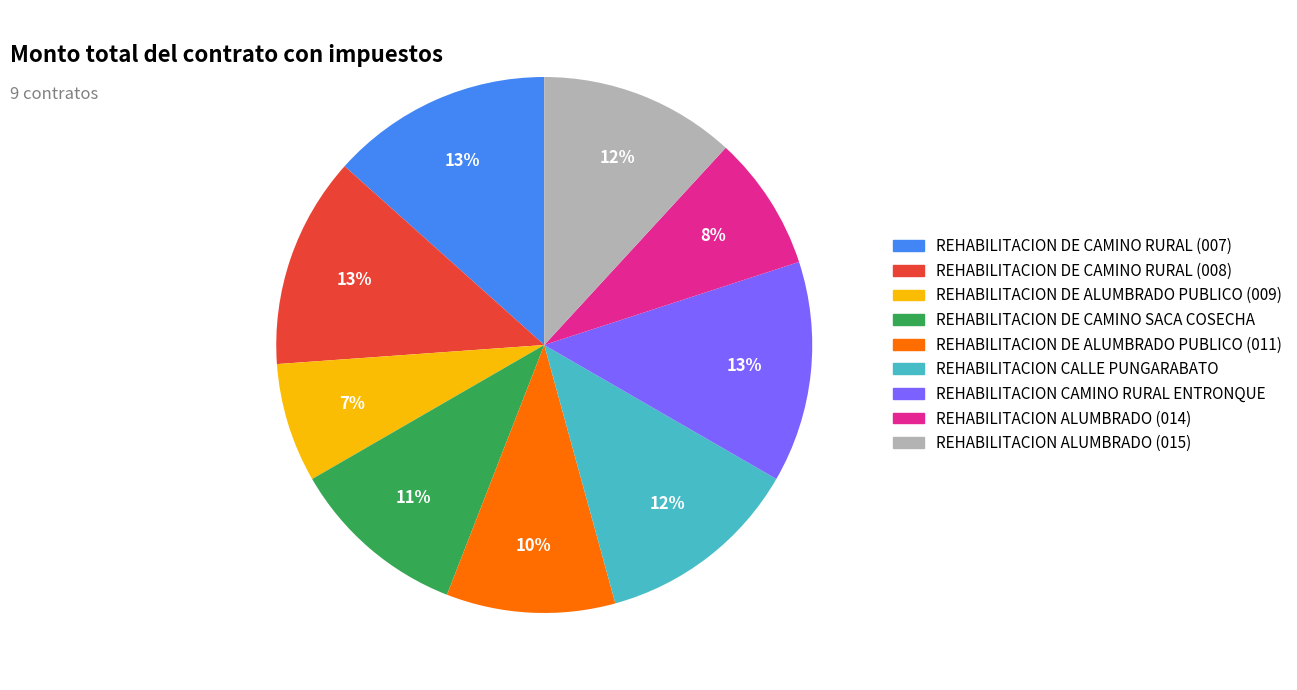

What is the smallest slice in the pie chart?

REHABILITACION DE ALUMBRADO PUBLICO (009)